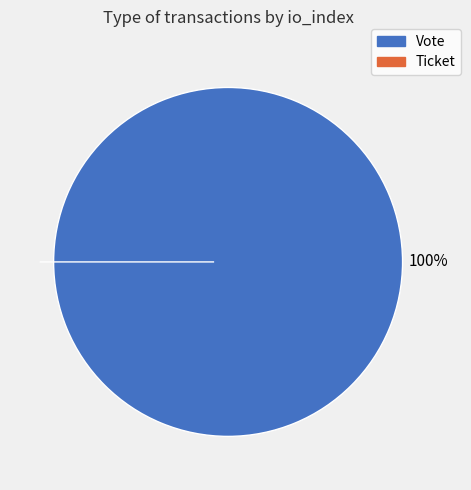

What is the smallest slice in the pie chart?

Ticket